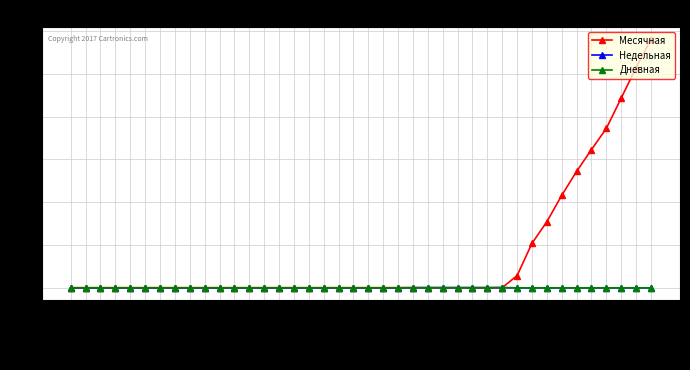

Does the chart display data point markers on the line(s)?

Yes